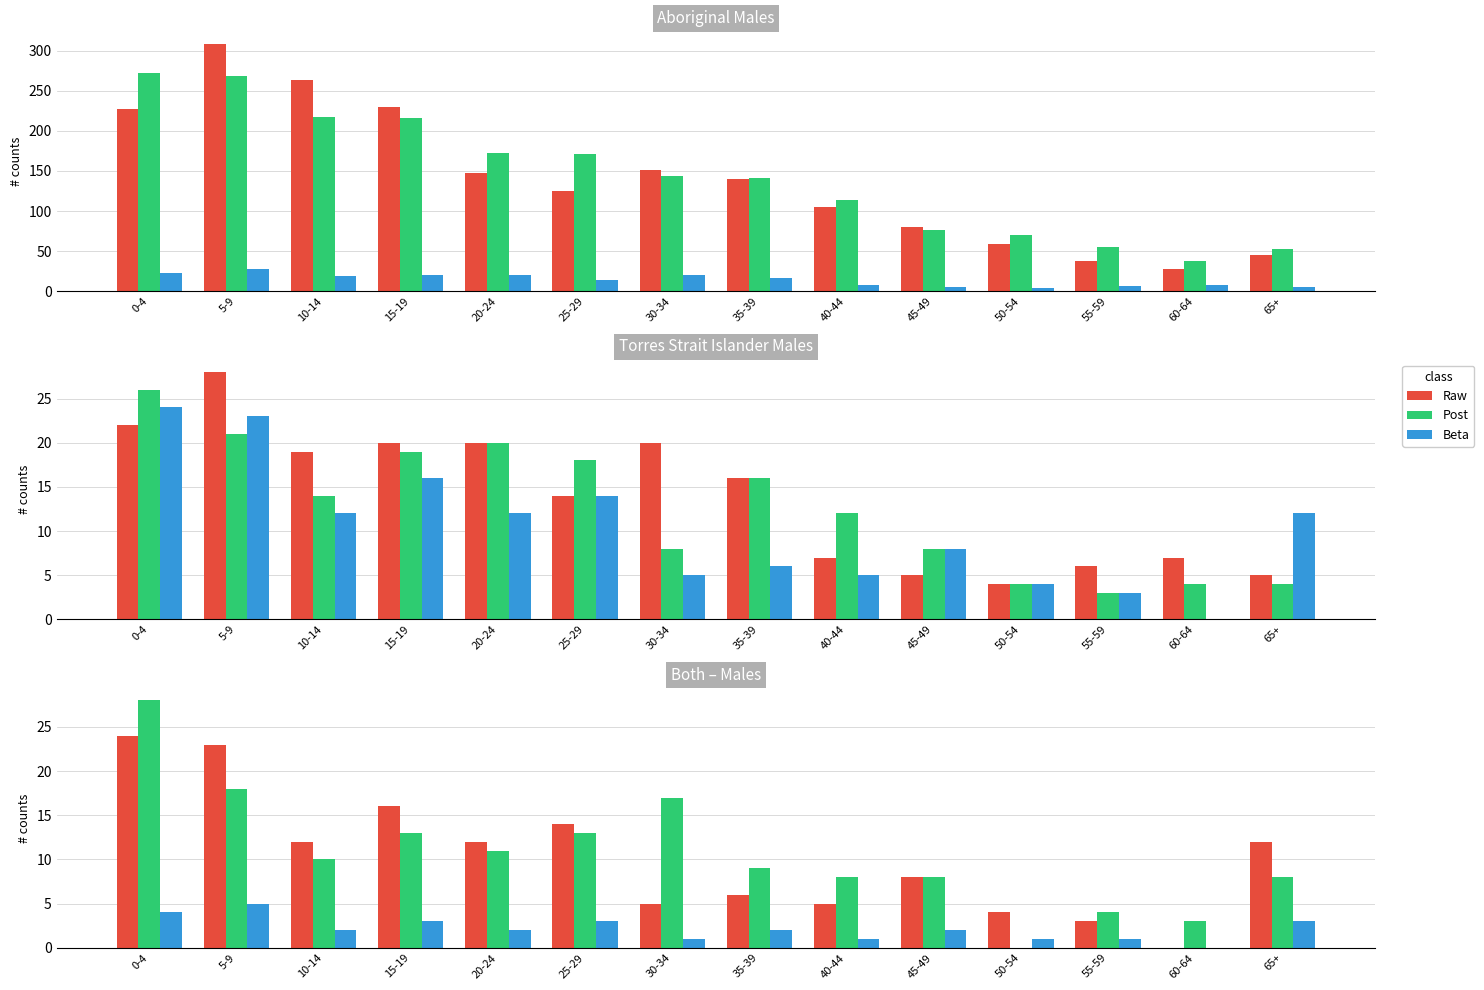

How many groups of bars are there?

14